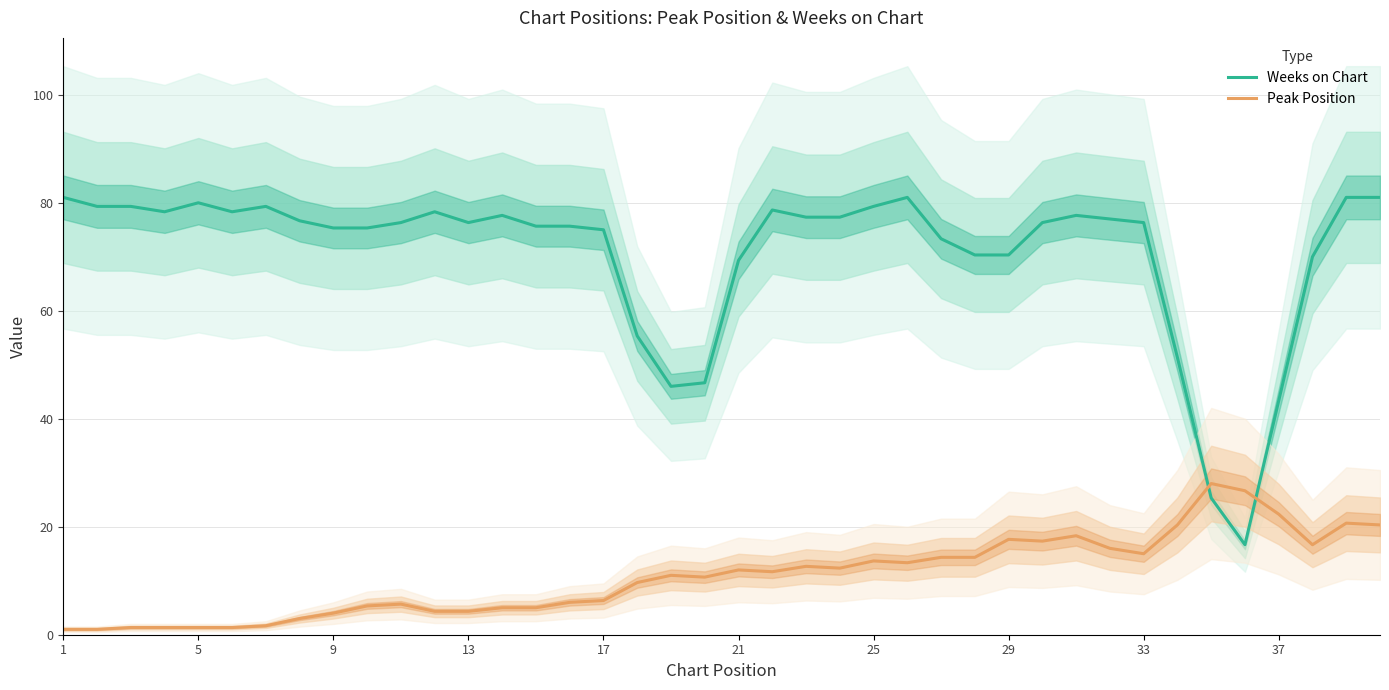

What is the highest value of the Weeks on Chart series?

81.0